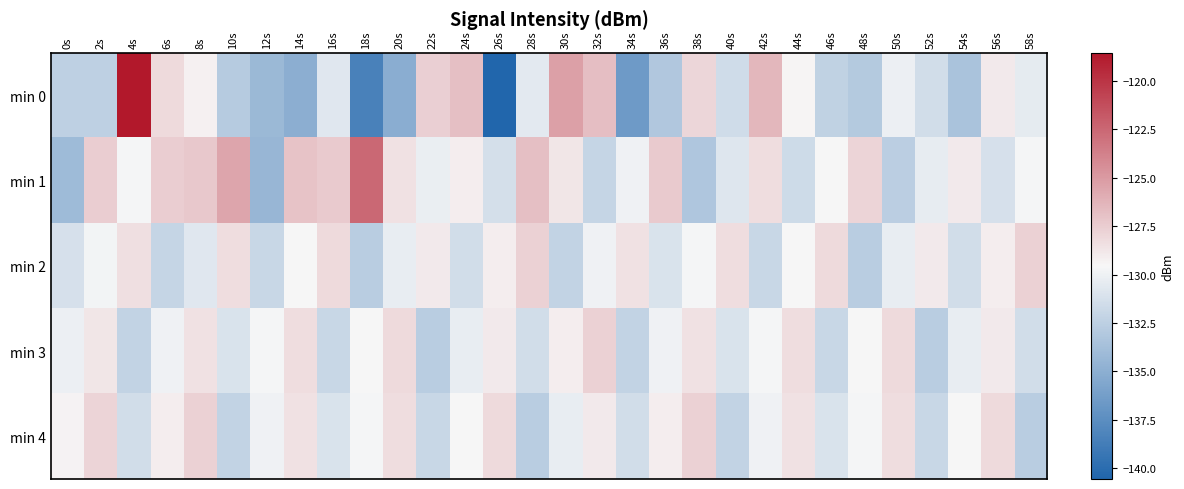

Rank the series by their maximum value, from lowest to highest.

min 2, min 3, min 4, min 1, min 0